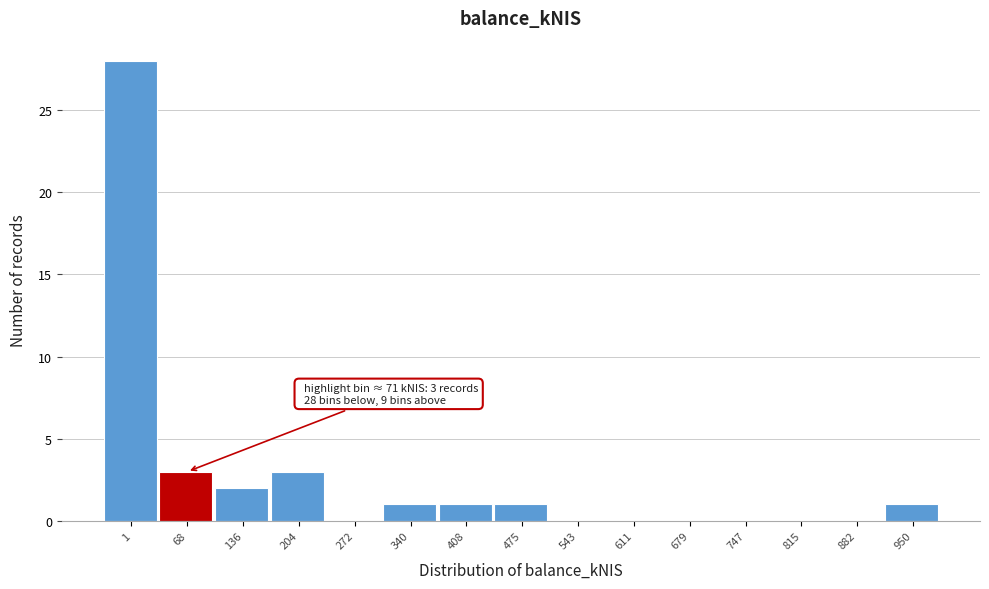

Reading left to right, list all the values displayed in this chart.

1=28	68=3	136=2	204=3	272=0	340=1	408=1	475=1	543=0	611=0	679=0	747=0	815=0	882=0	950=1